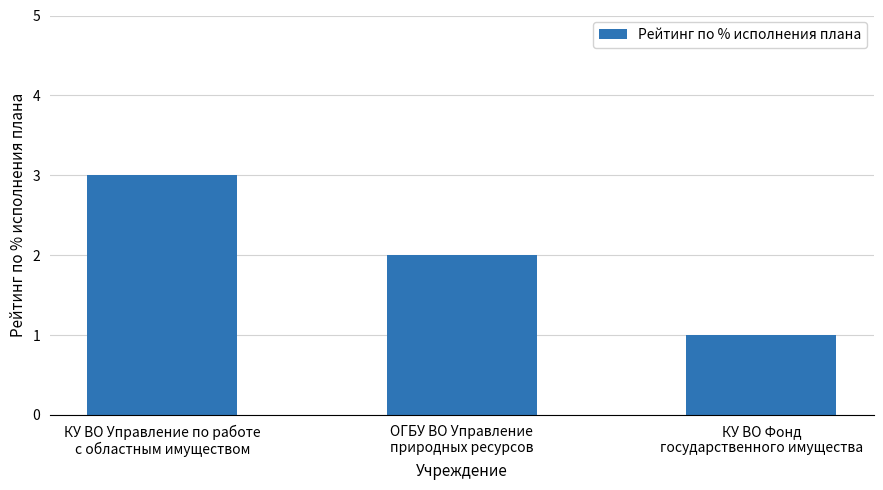

What is the minimum value shown in the chart?

1